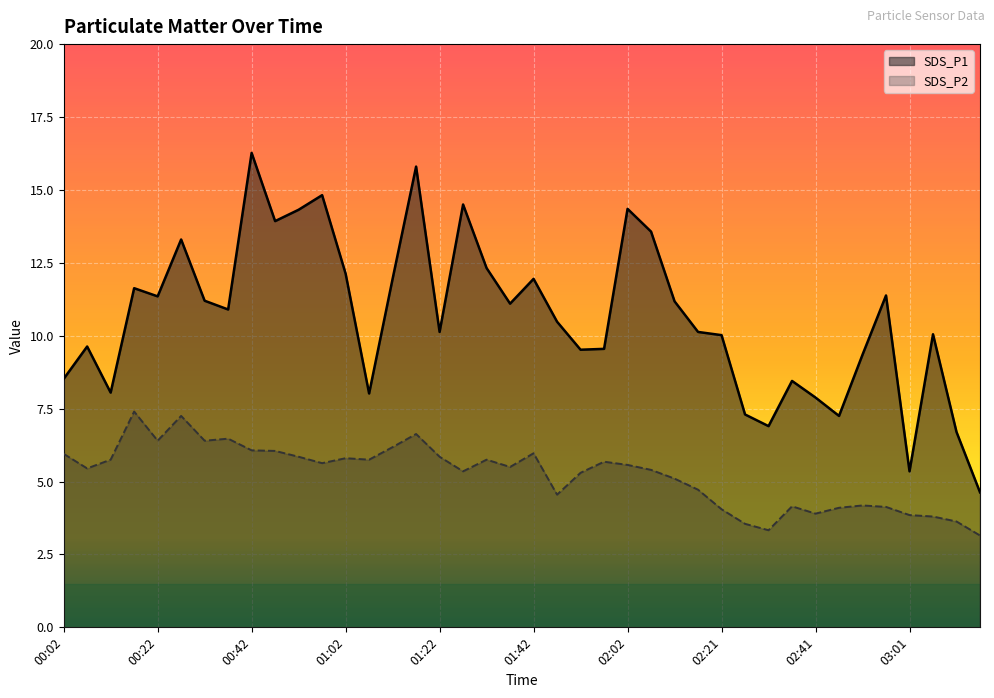

What is the difference between the maximum and minimum values in the SDS_P1 series?

11.6